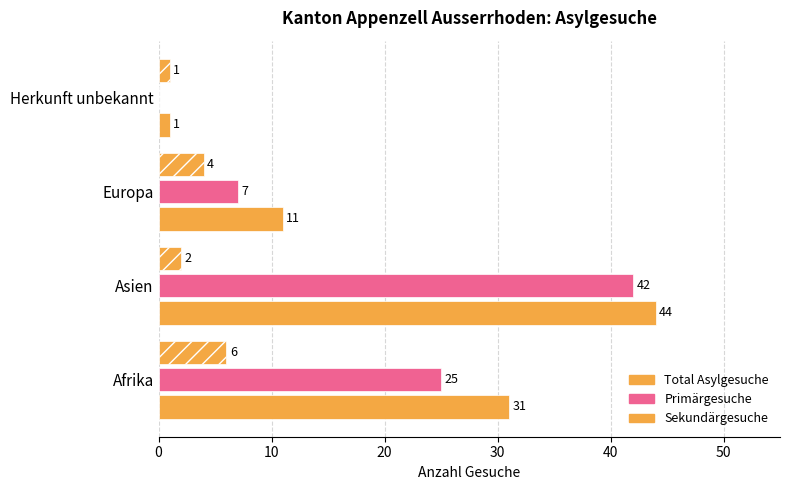

Rank the series by their average value, from lowest to highest.

Sekundärgesuche, Primärgesuche, Total Asylgesuche